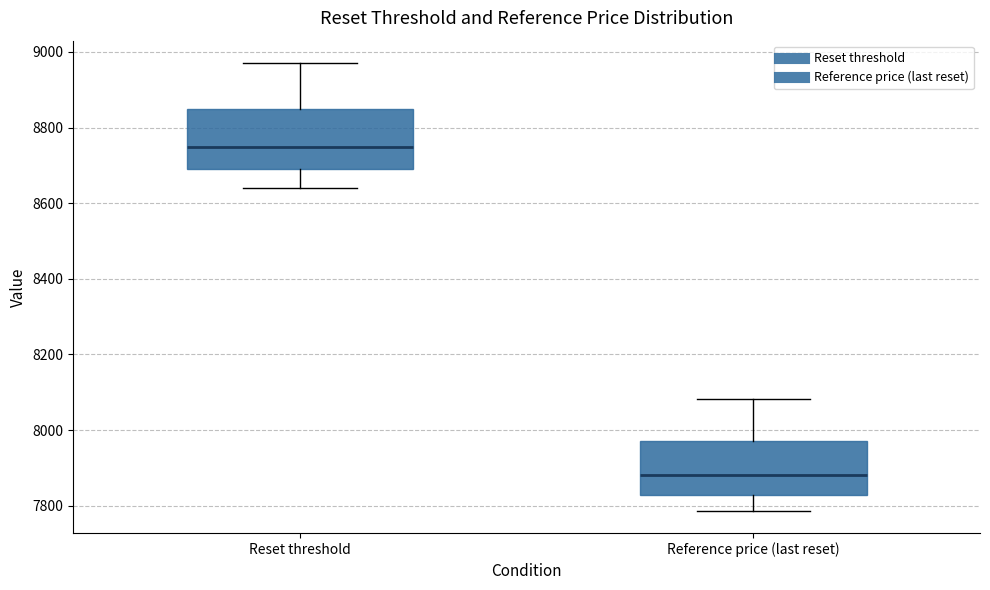

Which box's median line is the highest?

Reset threshold